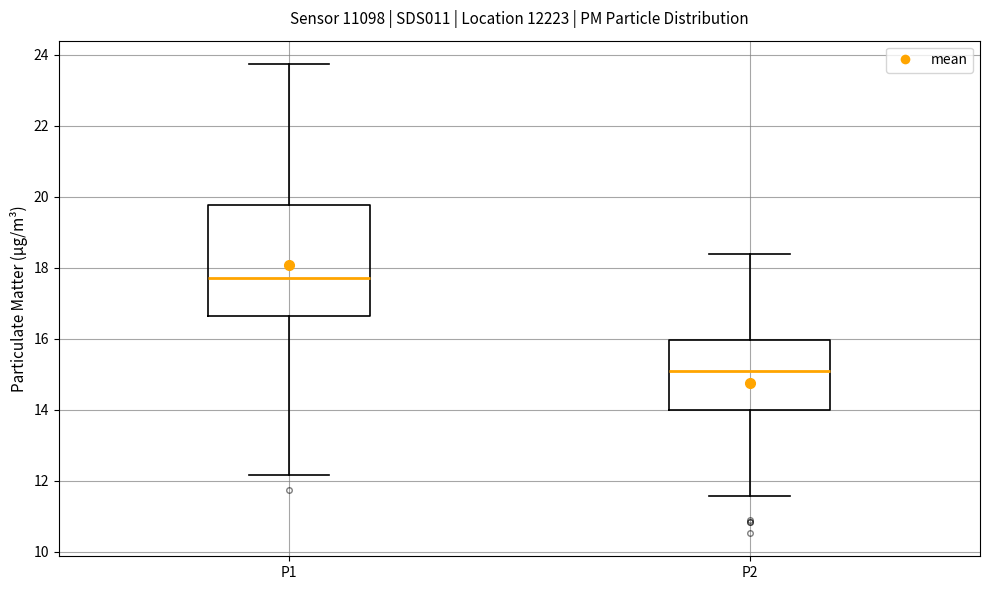

Reading left to right, read every box against the y-axis: the position of its median line, the range the box covers, and the ends of its whiskers. The values are not printed on the chart, so give them approximately, as read against the axis.

P1: median 17.8, box 16.6 to 19.8, whiskers 12.2 to 23.8
P2: median 15.0, box 14.0 to 16.0, whiskers 11.6 to 18.4